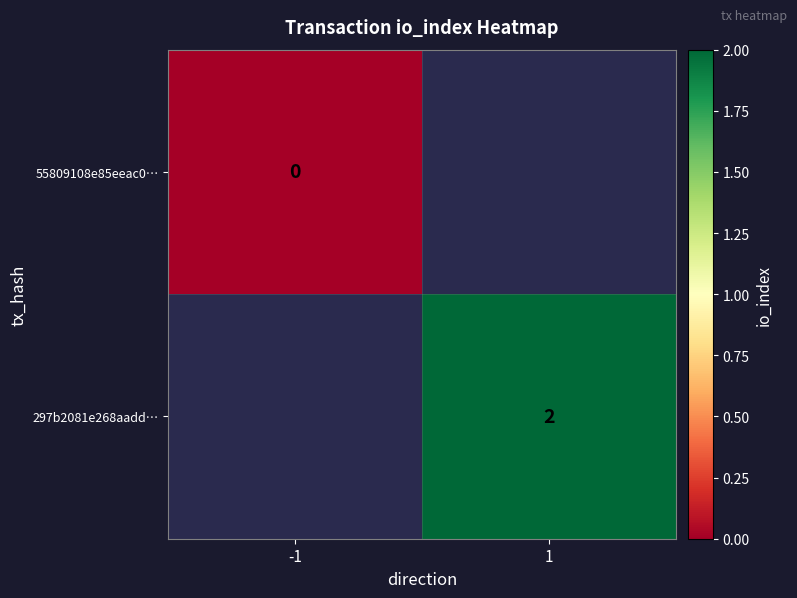

The 297b2081e268aadd… series shows 2 at 1. True or false?

True